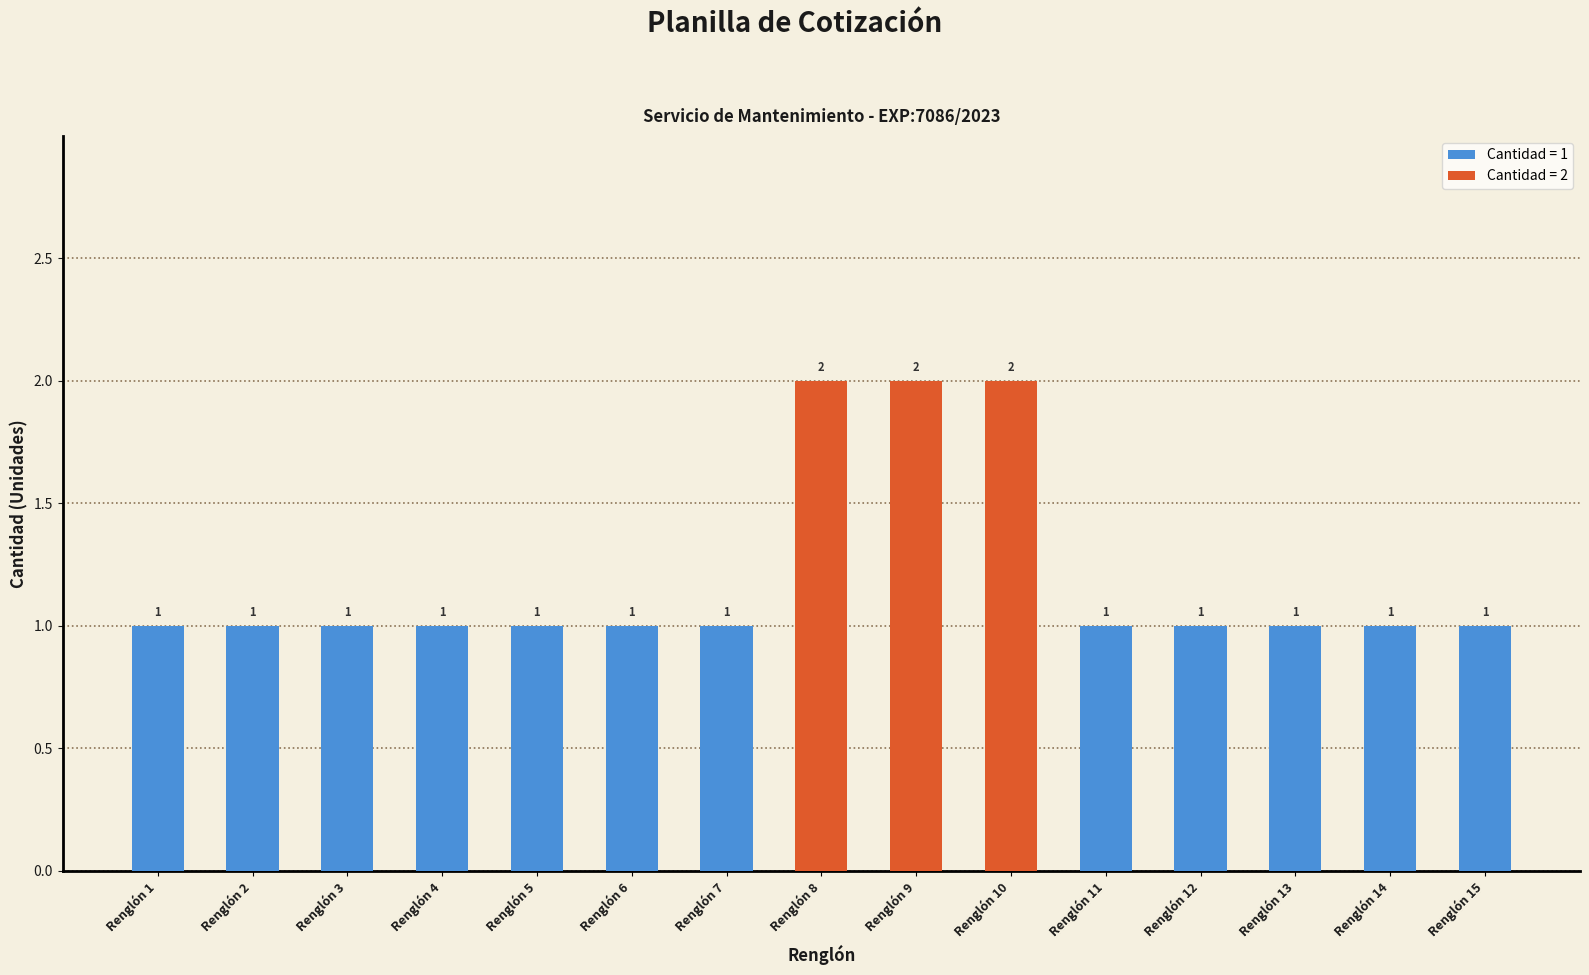

Approximately how many times larger is the value at Renglón 2 compared to Renglón 10?

0.5